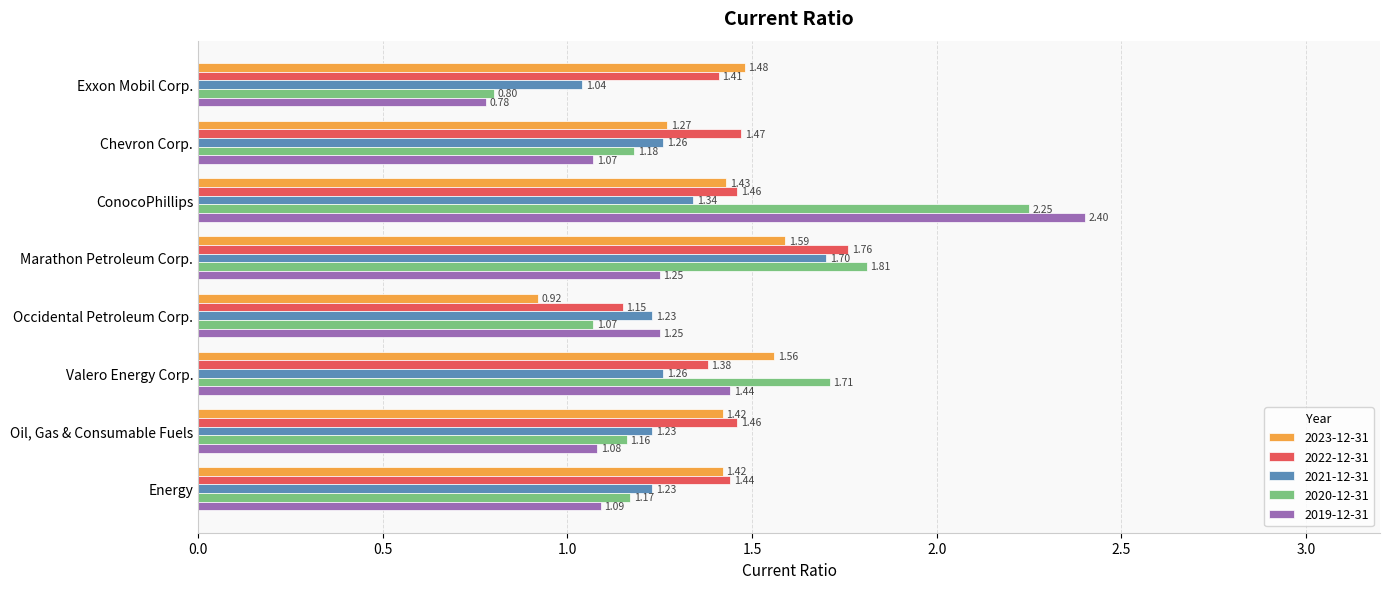

How many data points in 2019-12-31 are above 1?

7